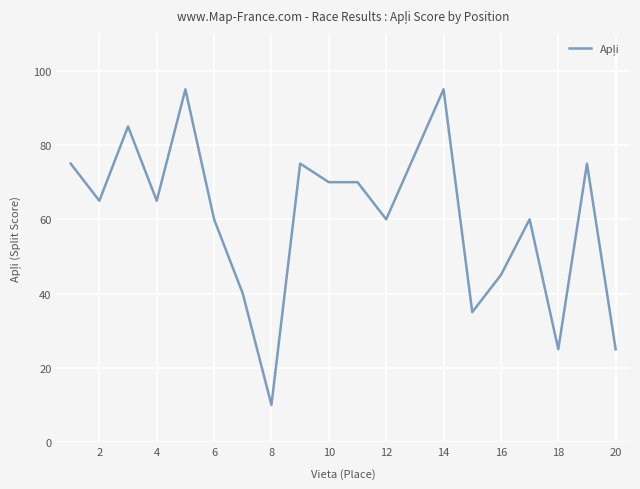

Does the chart have visible grid lines?

Yes